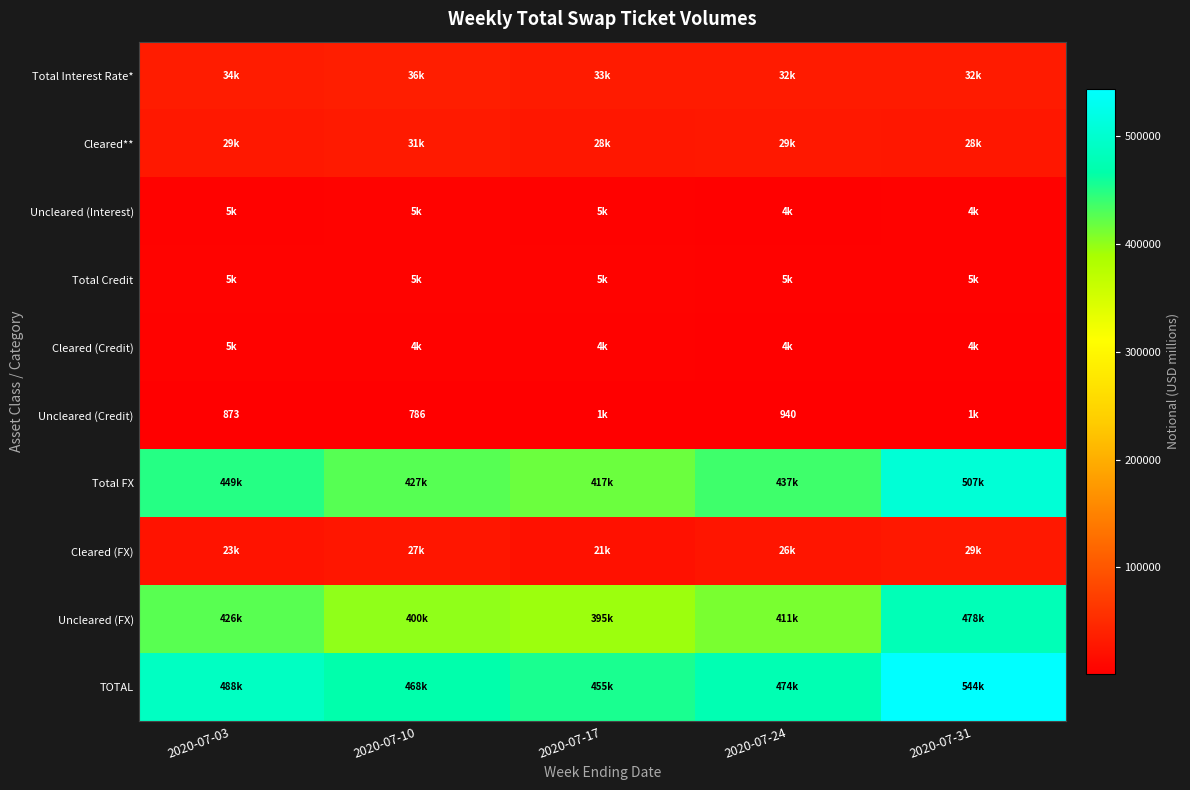

Which series has the largest range (max minus min)?

Total FX